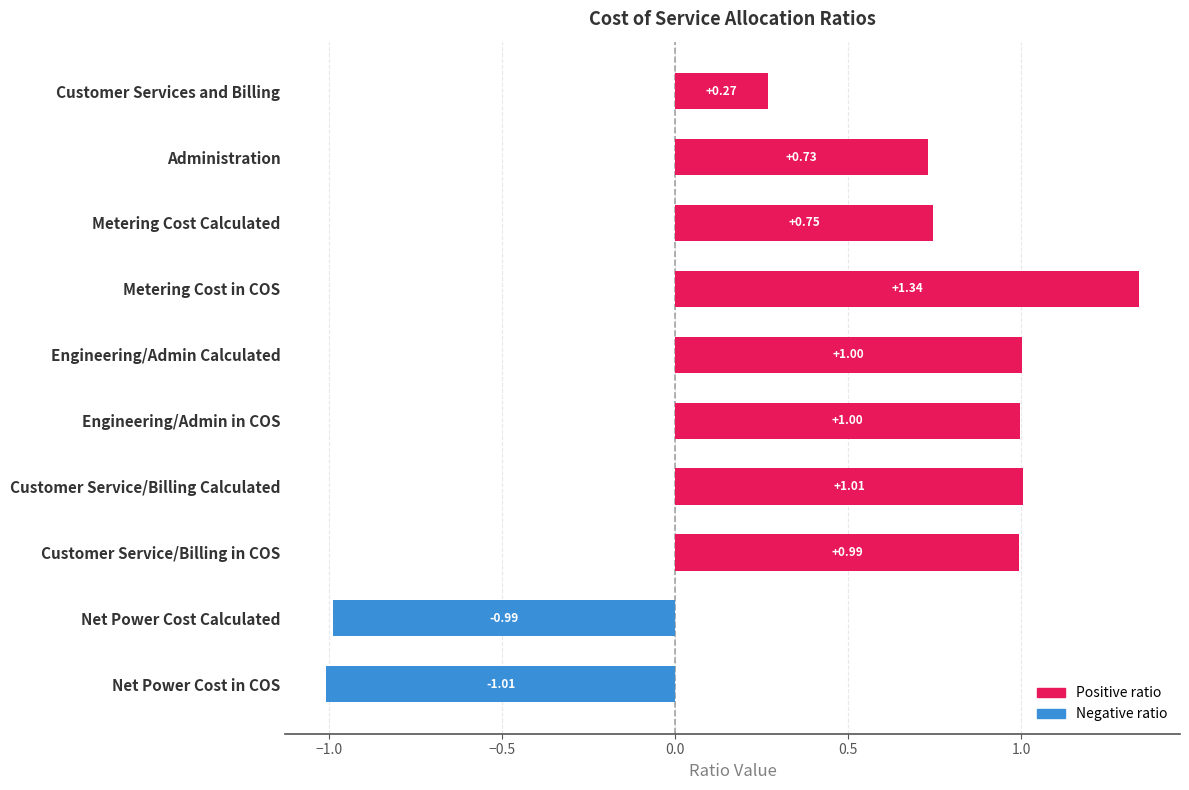

Which category has the highest value across all series?

Metering Cost in COS